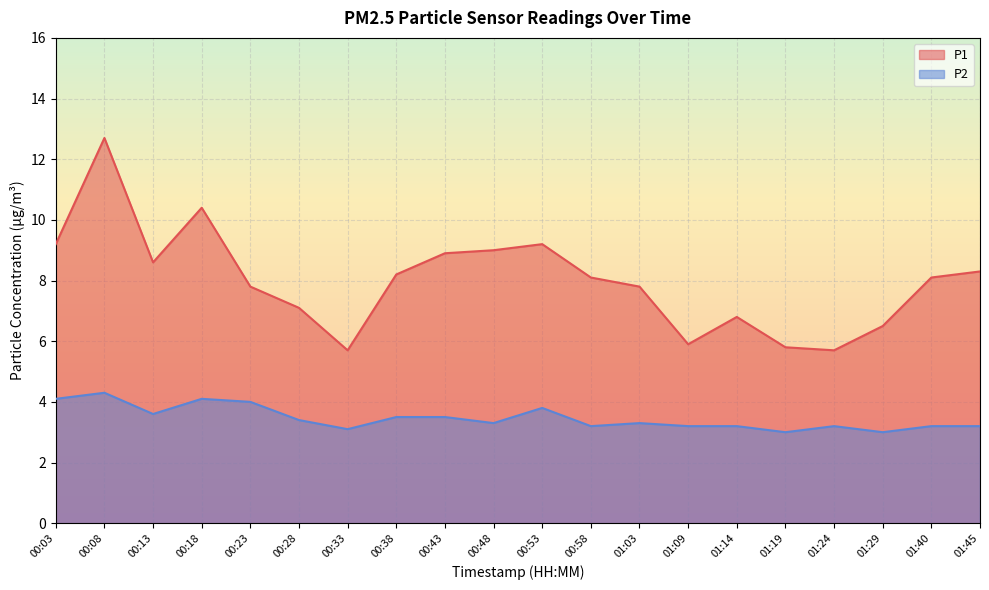

True or false: P2 and P1 cross at least once.

False